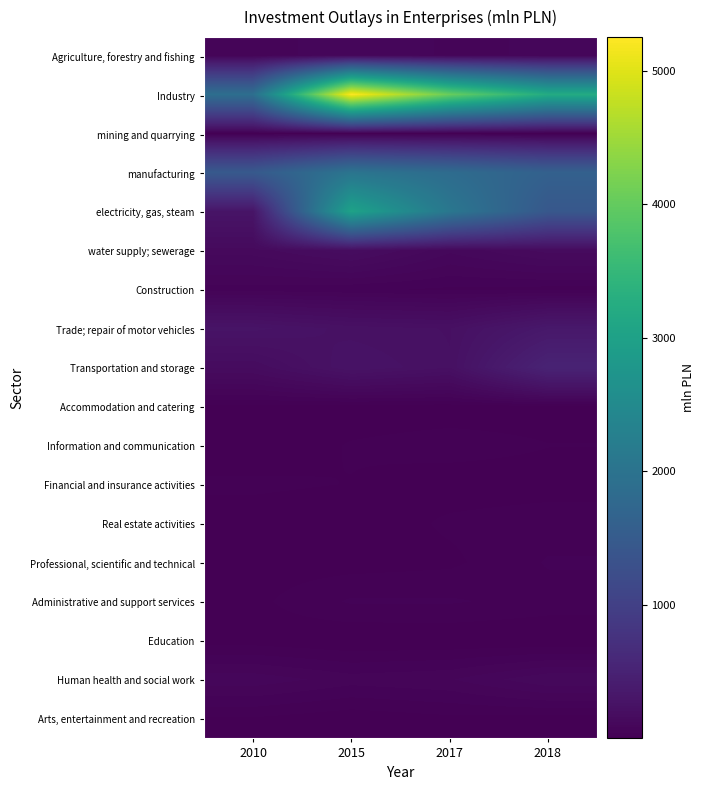

Between 2017 and 2018, which is larger?

2018